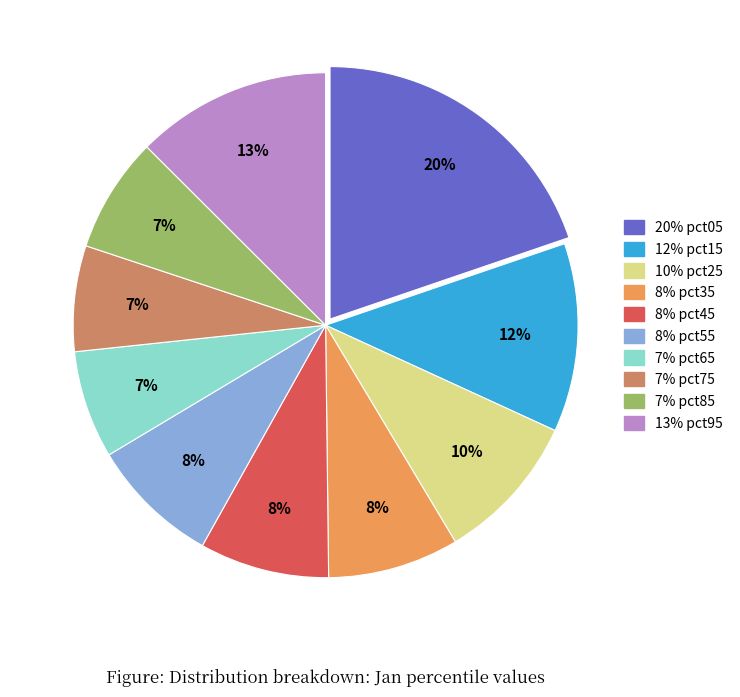

To the nearest percent, what is the average slice percentage?

10%